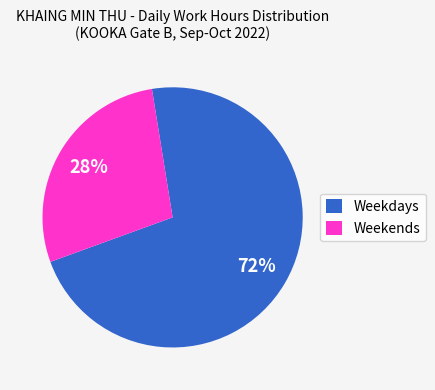

Is there a majority slice in this chart?

Yes